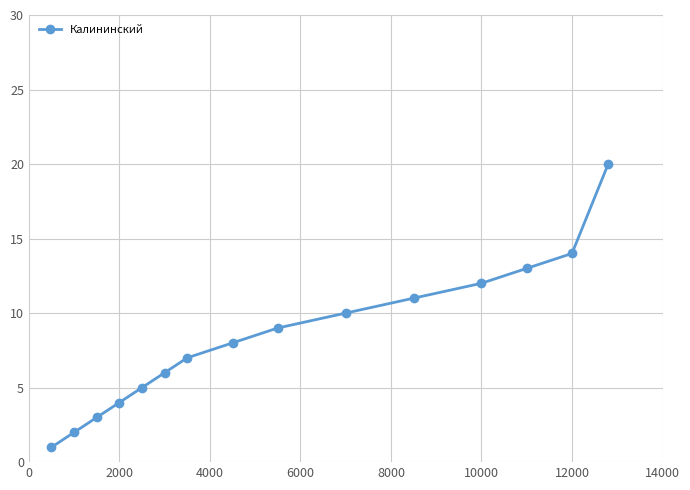

True or false: the data has more than 1 interior local peaks.

False